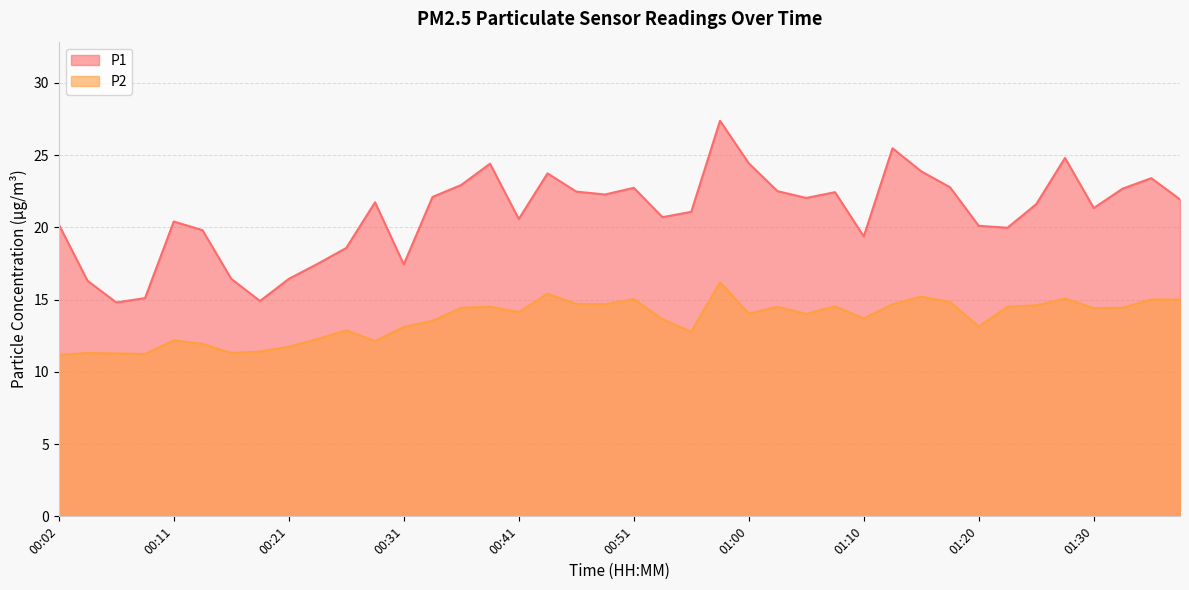

Count the number of categories in the chart.

40